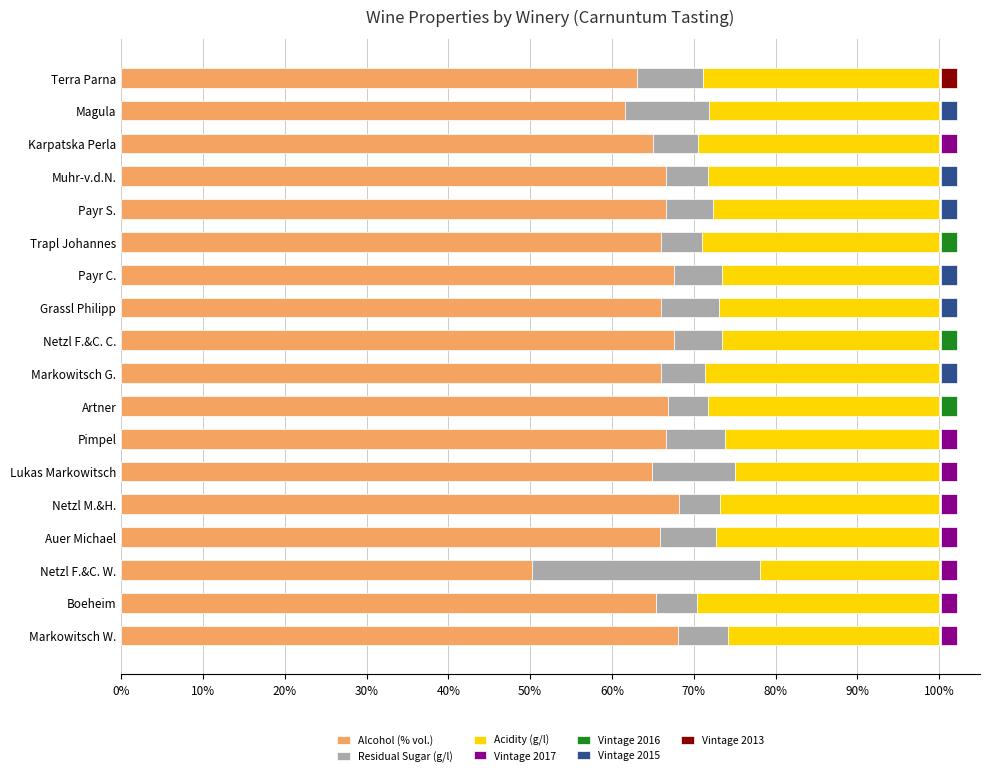

The Residual Sugar (g/l) series shows 8.3 at 90%. True or false?

False